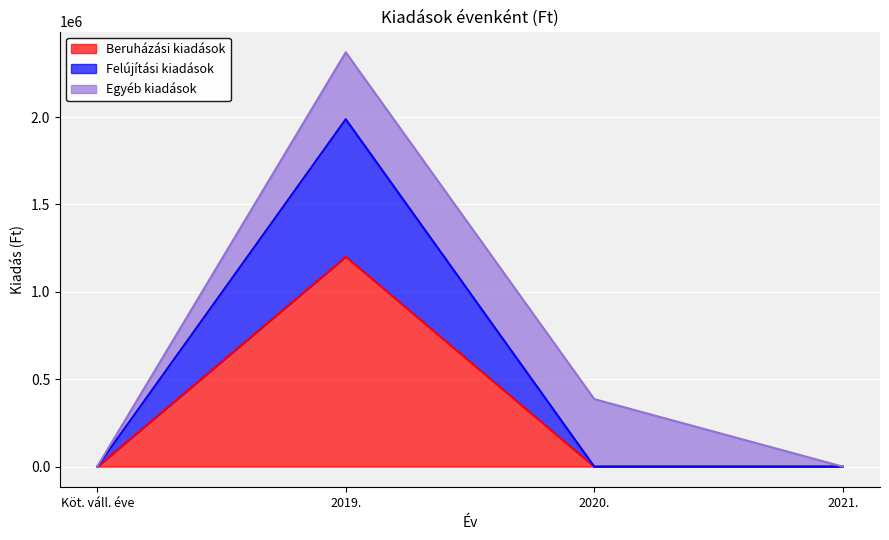

What is the maximum value for Beruházási kiadások?

1201840